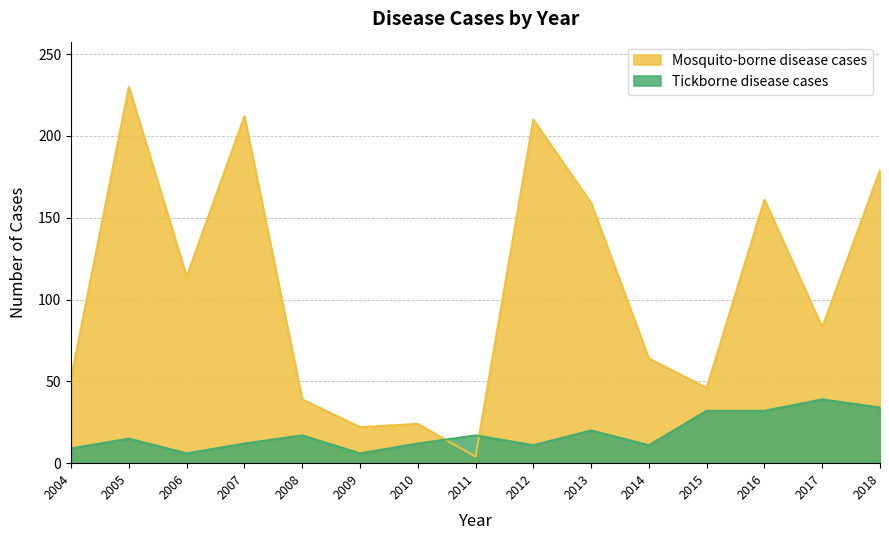

Reading left to right, what are all the values shown in this chart?

Mosquito-borne disease cases: 52	230	114	212	39	22	24	4	210	159	64	46	161	83	179
Tickborne disease cases: 9	15	6	12	17	6	12	17	11	20	11	32	32	39	34